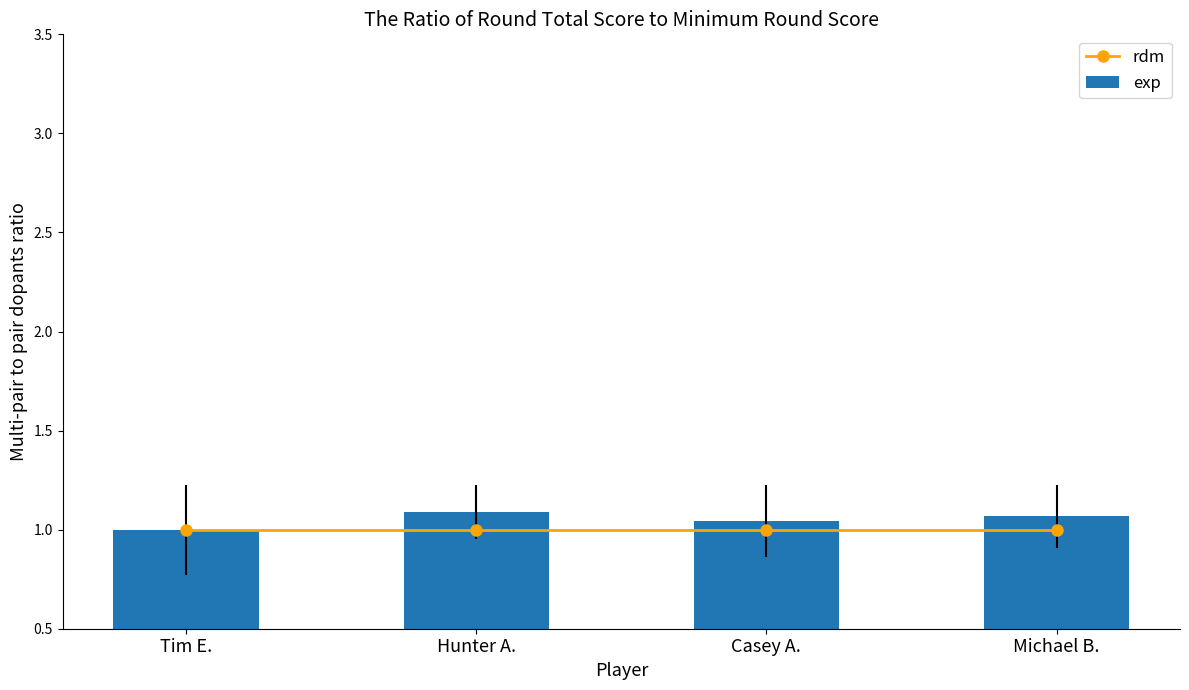

Is the value of rdm at Casey A. greater than the value of exp at Tim E.?

No